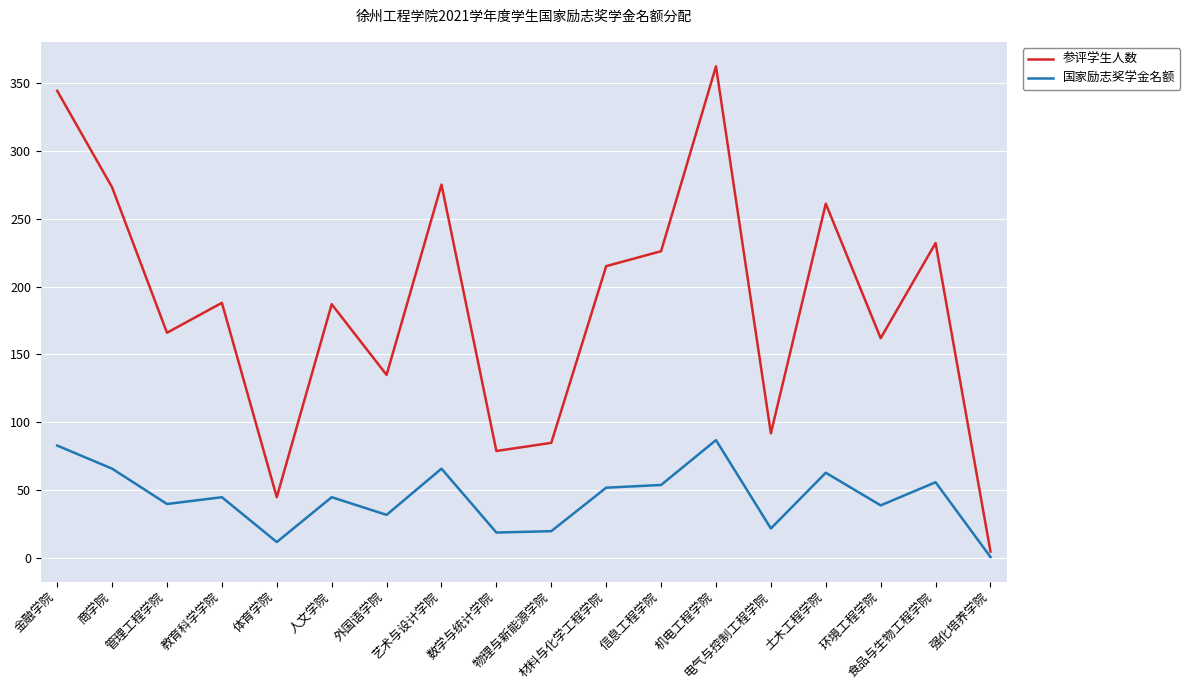

At which label does 参评学生人数 first exceed 188?

金融学院